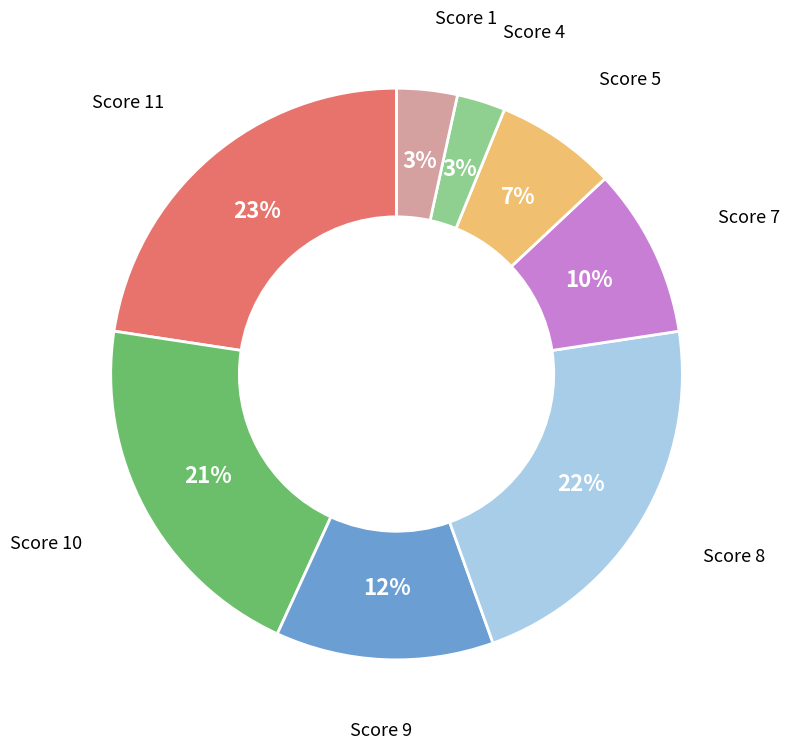

Does any single category account for the majority?

No